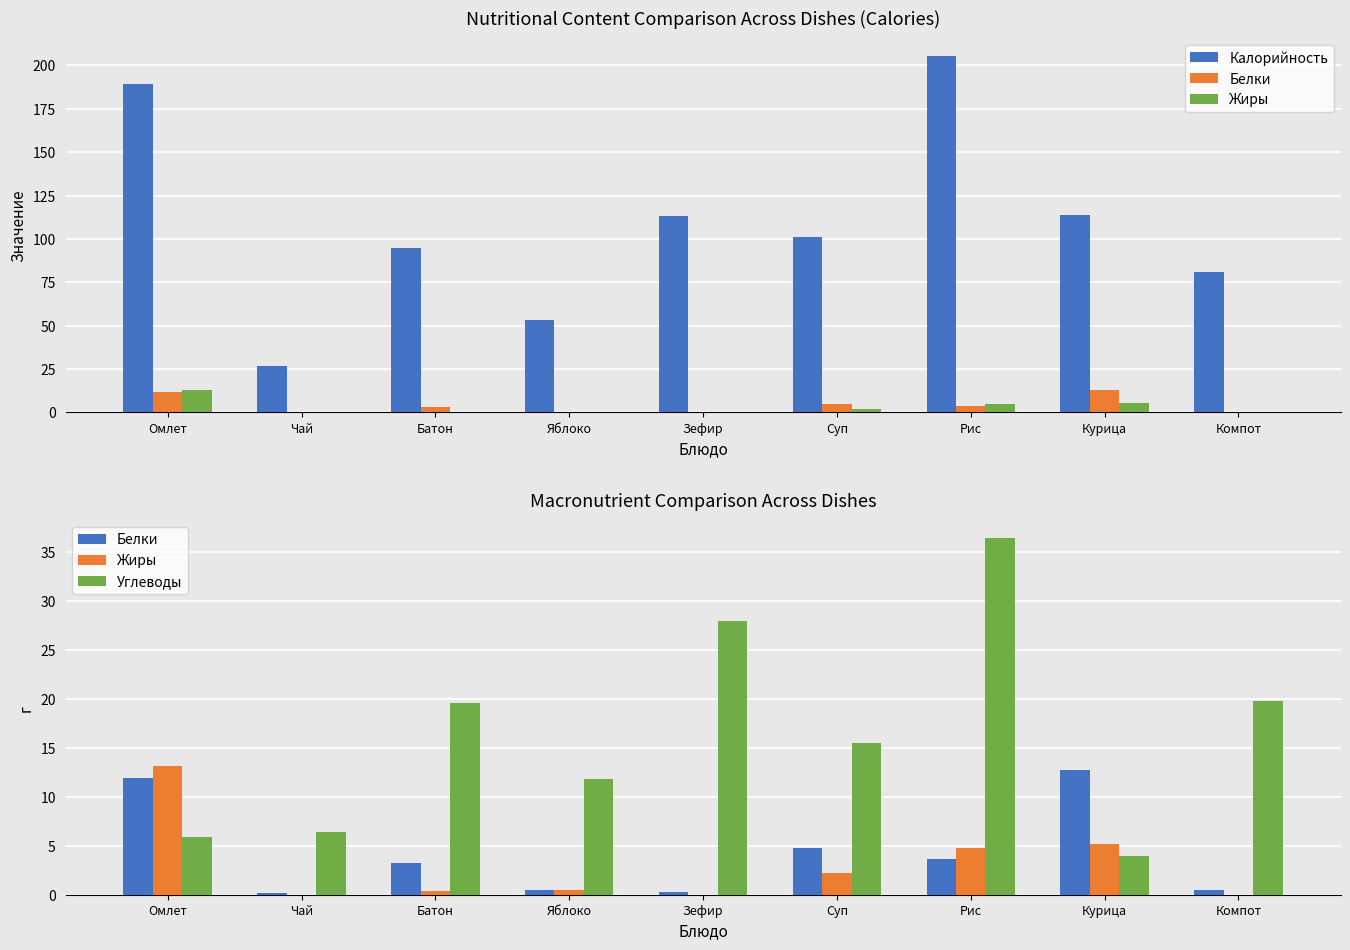

The Жиры series shows 0.0 at Чай. True or false?

True